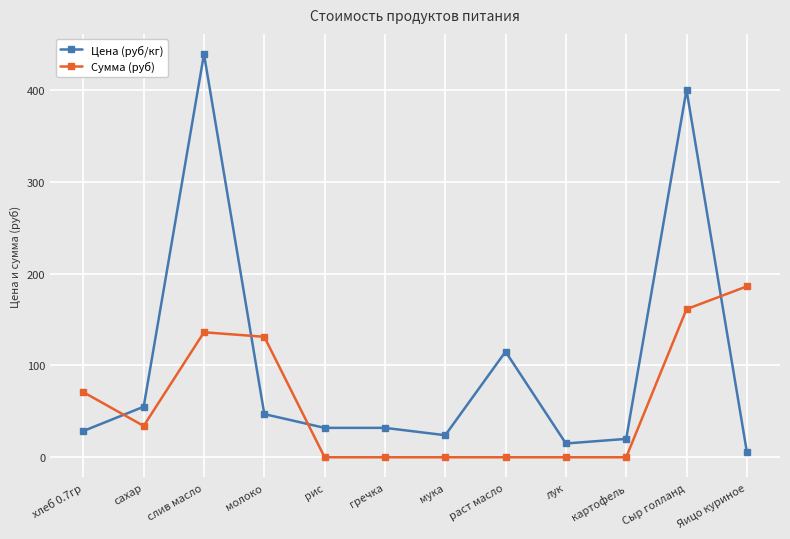

What is the total value across all series at сахар?

89.1